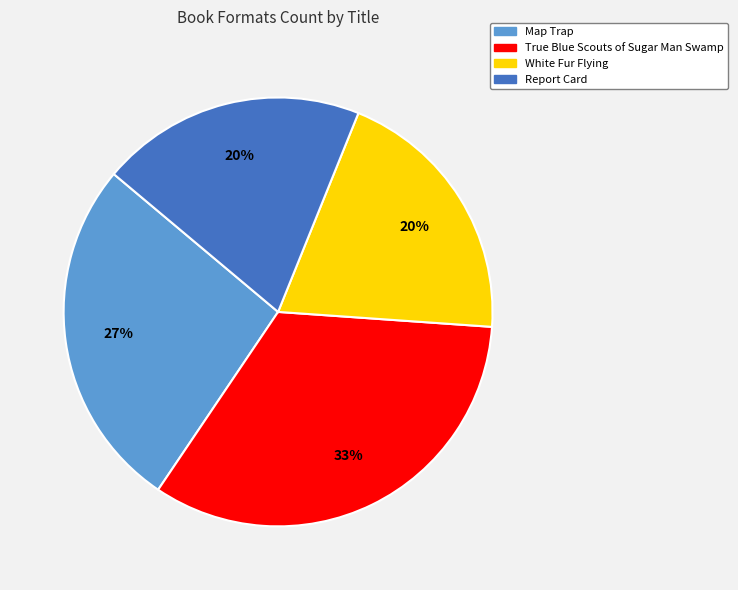

The Map Trap slice represents 16% of the pie. True or false?

False